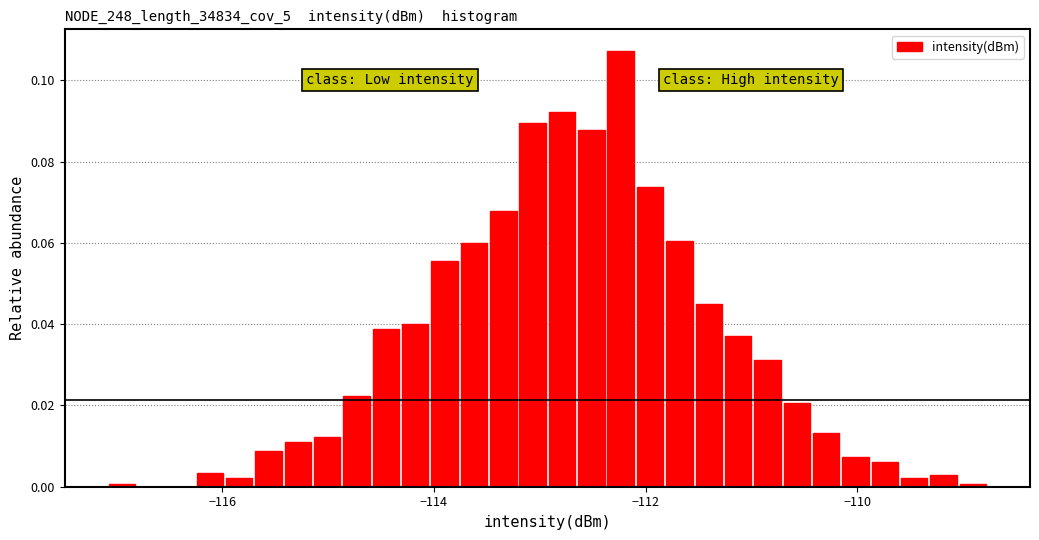

Around what value on the x-axis is the tallest bar? Give the approximate position of its centre, as read against the axis.

-112.2